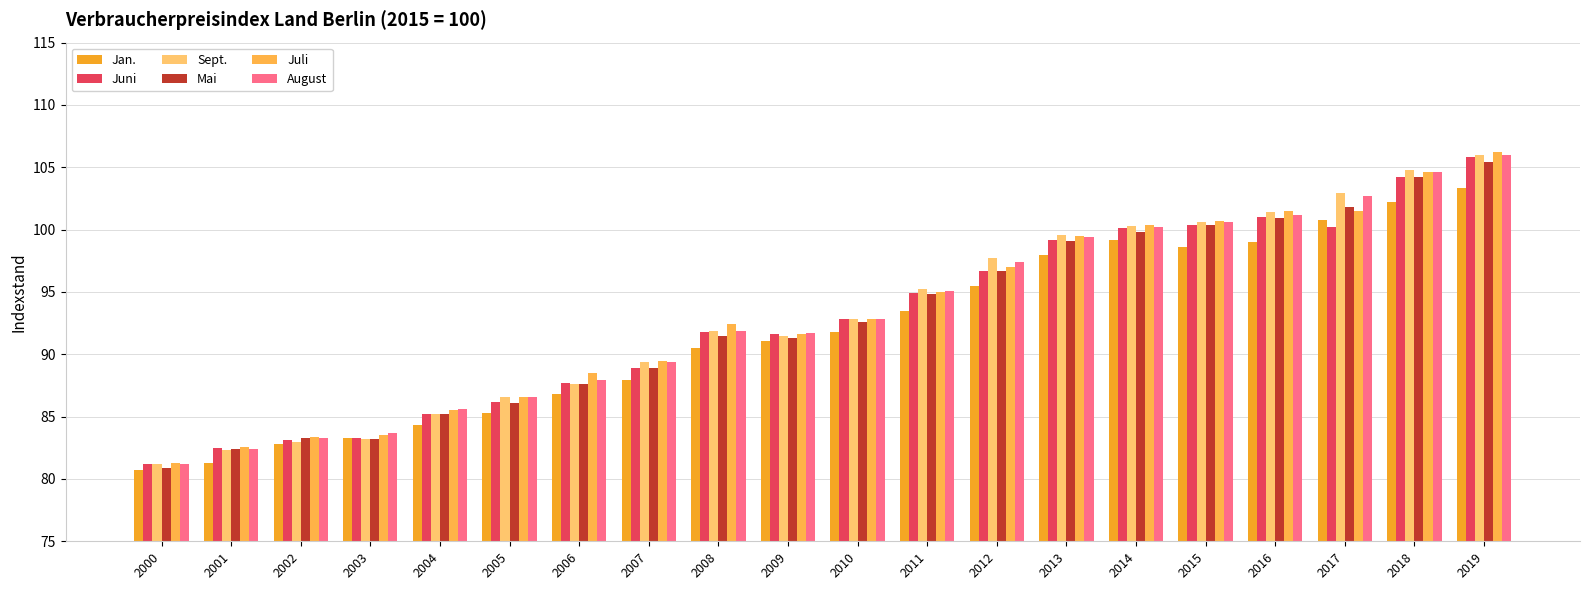

Reading left to right, list all the values displayed in this chart.

Jan.: 80.7	81.3	82.8	83.3	84.3	85.3	86.8	87.9	90.5	91.1	91.8	93.5	95.5	98.0	99.2	98.6	99.0	100.8	102.2	103.3
Juni: 81.2	82.5	83.1	83.3	85.2	86.2	87.7	88.9	91.8	91.6	92.8	94.9	96.7	99.2	100.1	100.4	101.0	100.2	104.2	105.8
Sept.: 81.2	82.3	83.0	83.2	85.2	86.6	87.6	89.4	91.9	91.5	92.8	95.2	97.7	99.6	100.3	100.6	101.4	102.9	104.8	106.0
Mai: 80.9	82.4	83.3	83.2	85.2	86.1	87.6	88.9	91.5	91.3	92.6	94.8	96.7	99.1	99.8	100.4	100.9	101.8	104.2	105.4
Juli: 81.3	82.6	83.4	83.5	85.5	86.6	88.5	89.5	92.4	91.6	92.8	95.0	97.0	99.5	100.4	100.7	101.5	101.5	104.6	106.2
August: 81.2	82.4	83.3	83.7	85.6	86.6	87.9	89.4	91.9	91.7	92.8	95.1	97.4	99.4	100.2	100.6	101.2	102.7	104.6	106.0